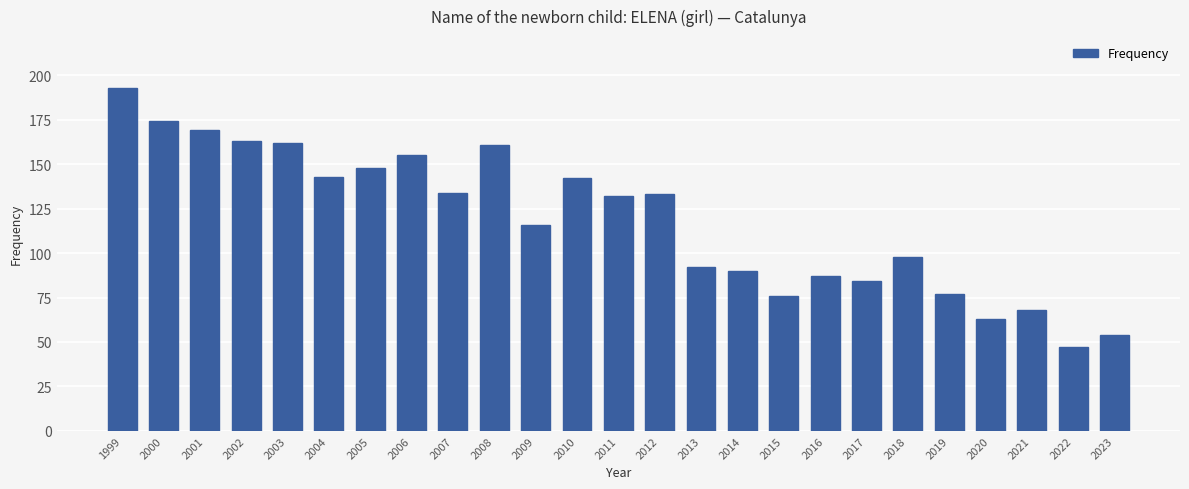

Reading right to left, what are all the values shown in this chart?

54	47	68	63	77	98	84	87	76	90	92	133	132	142	116	161	134	155	148	143	162	163	169	174	193